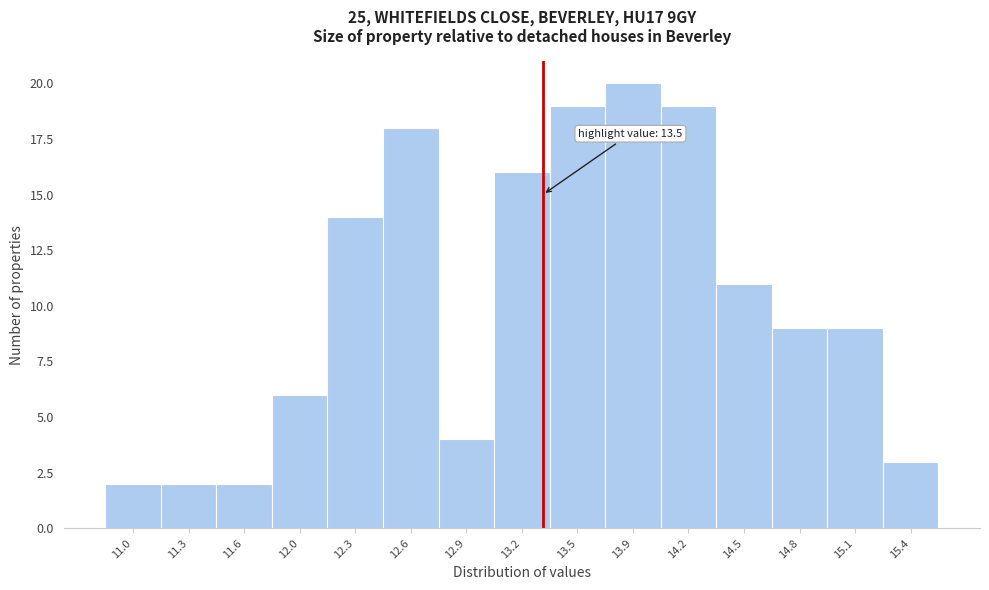

Reading left to right, transcribe all the data shown in this chart.

2	2	2	6	14	18	4	16	19	20	19	11	9	9	3